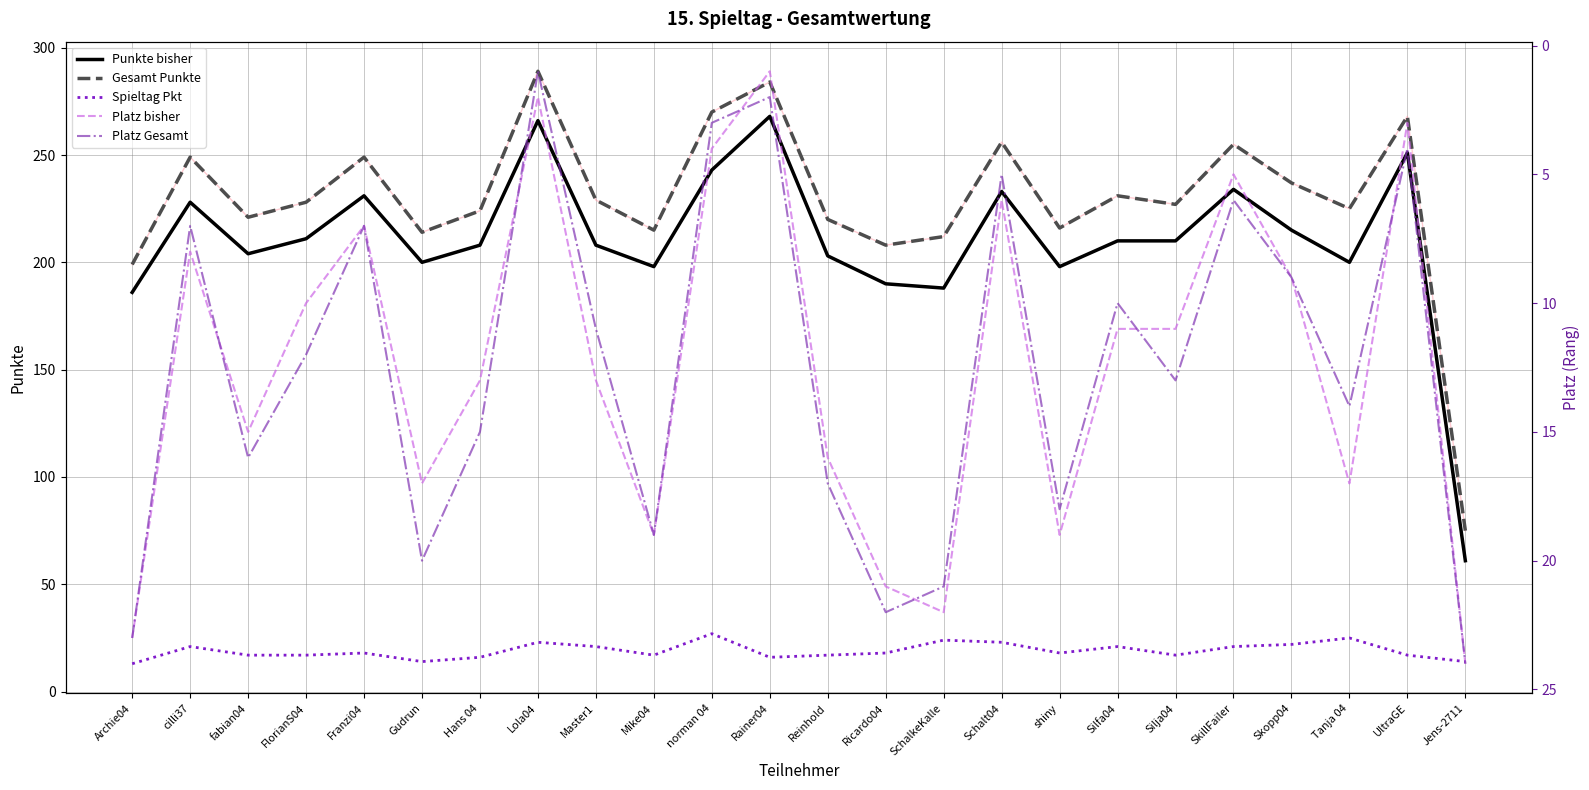

Count the number of data series in this chart.

5